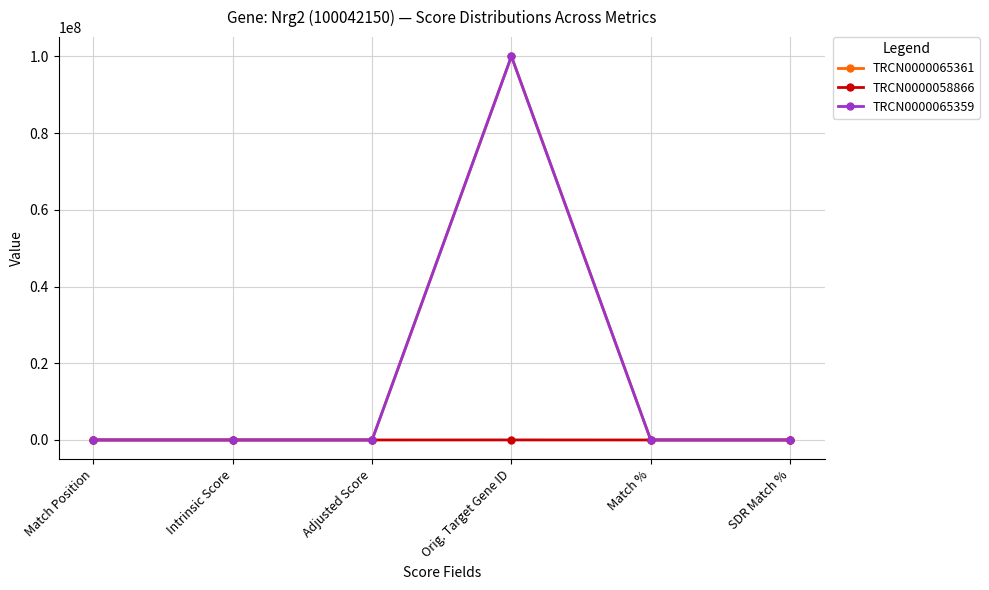

What is the label of the 6th point from the left?

SDR Match %